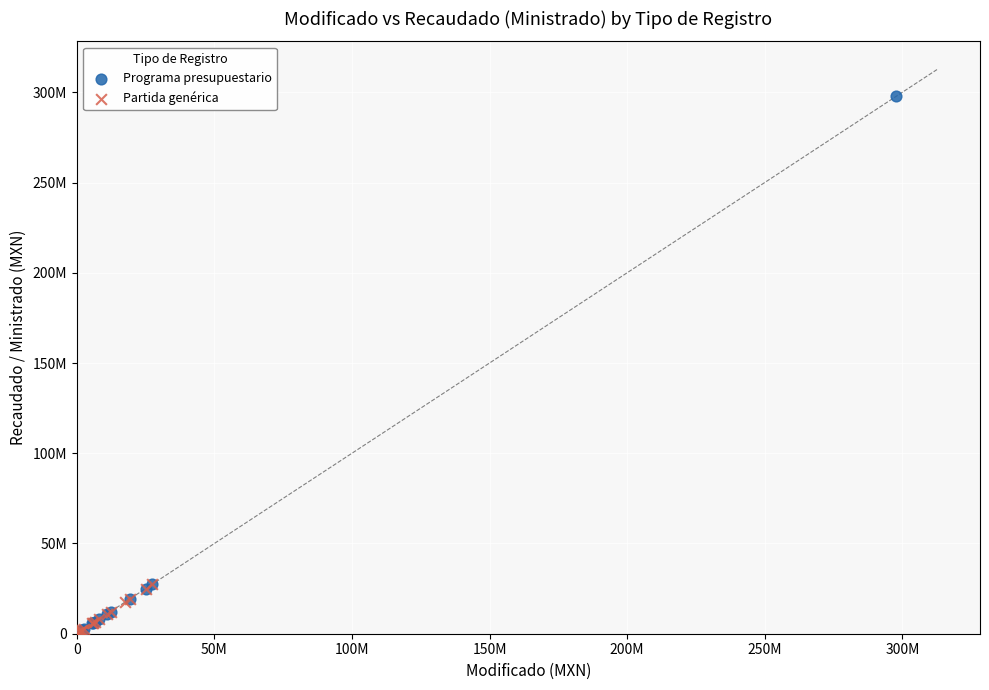

Which series has the largest Y range (max minus min)?

Programa presupuestario